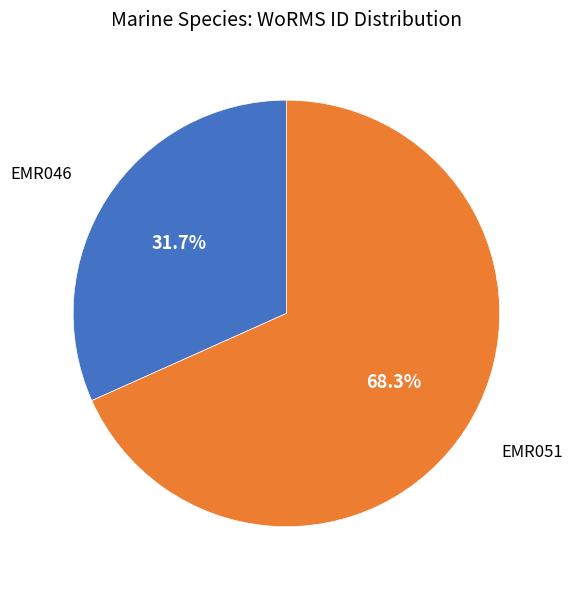

To the nearest percent, what is the average slice percentage?

50%